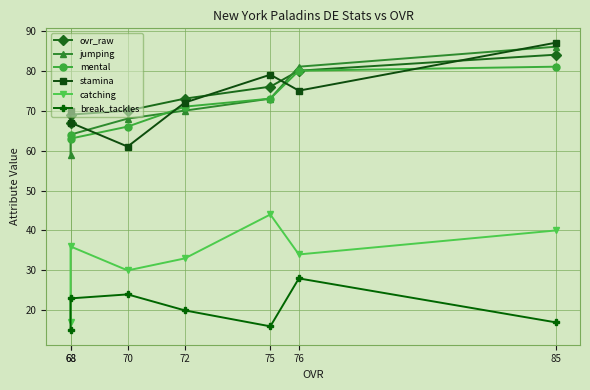

What are all the series names shown in the legend?

ovr_raw, jumping, mental, stamina, catching, break_tackles